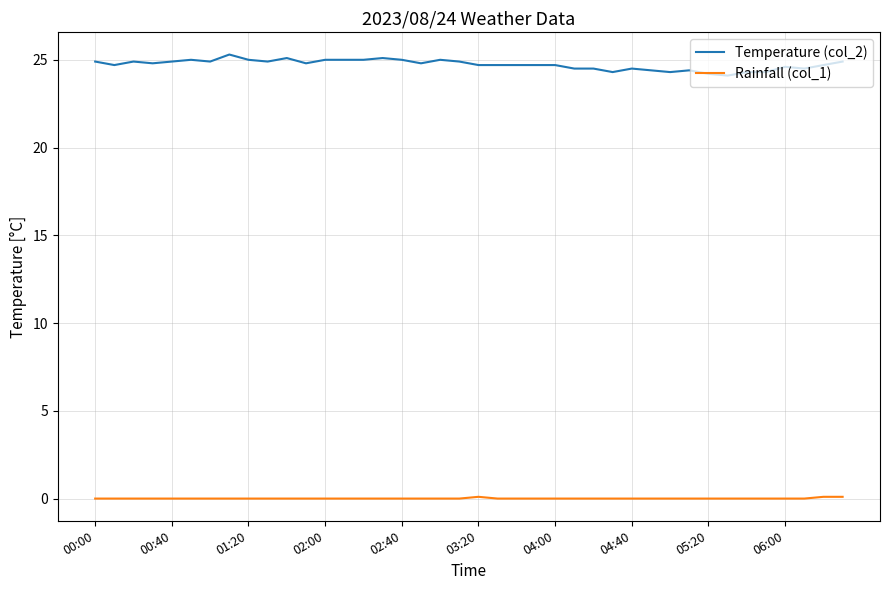

Which series has the widest spread of values?

Temperature (col_2)